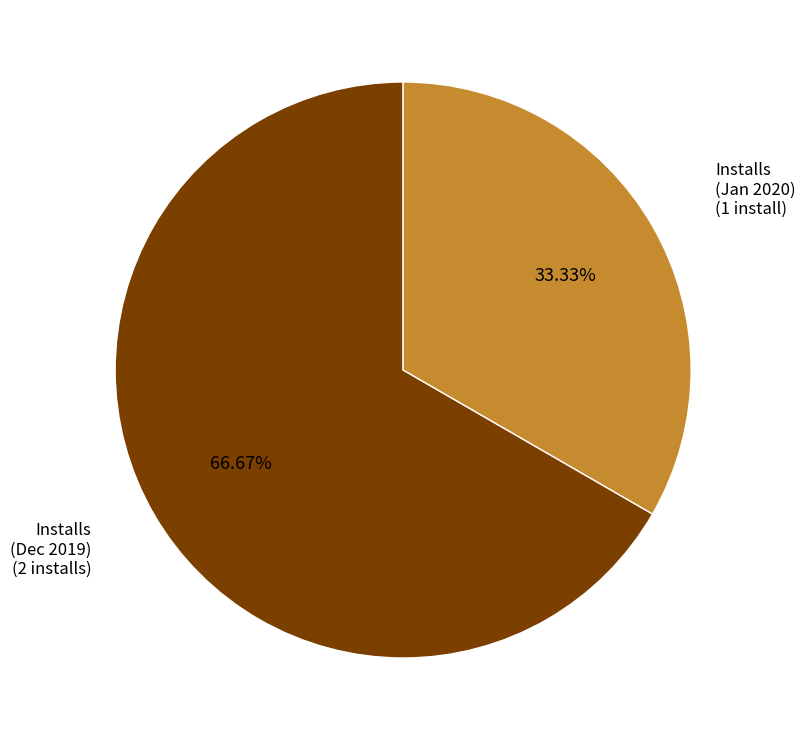

Is there any slice that represents more than half of the pie?

Yes